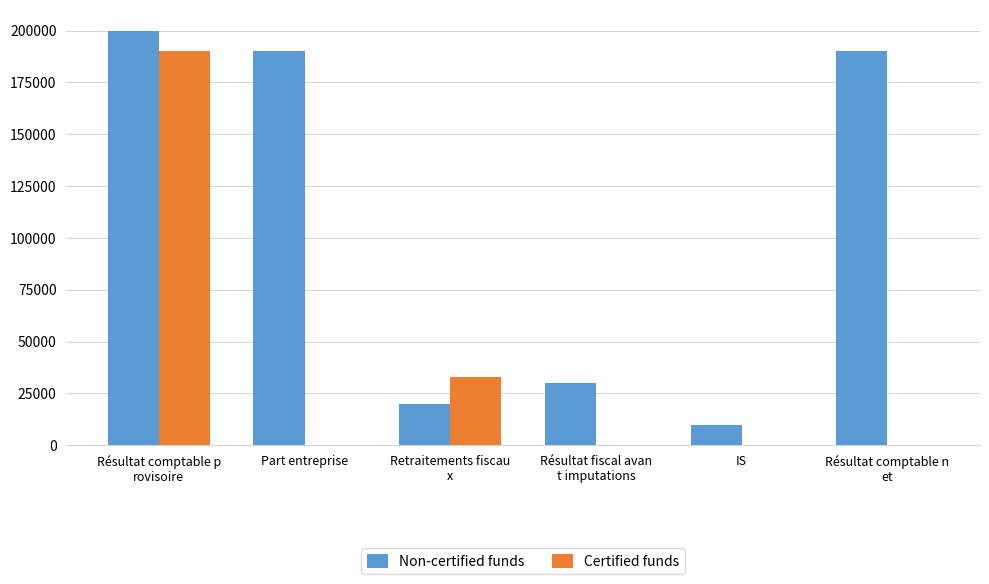

Are the bars grouped side by side (vs. stacked)?

Yes